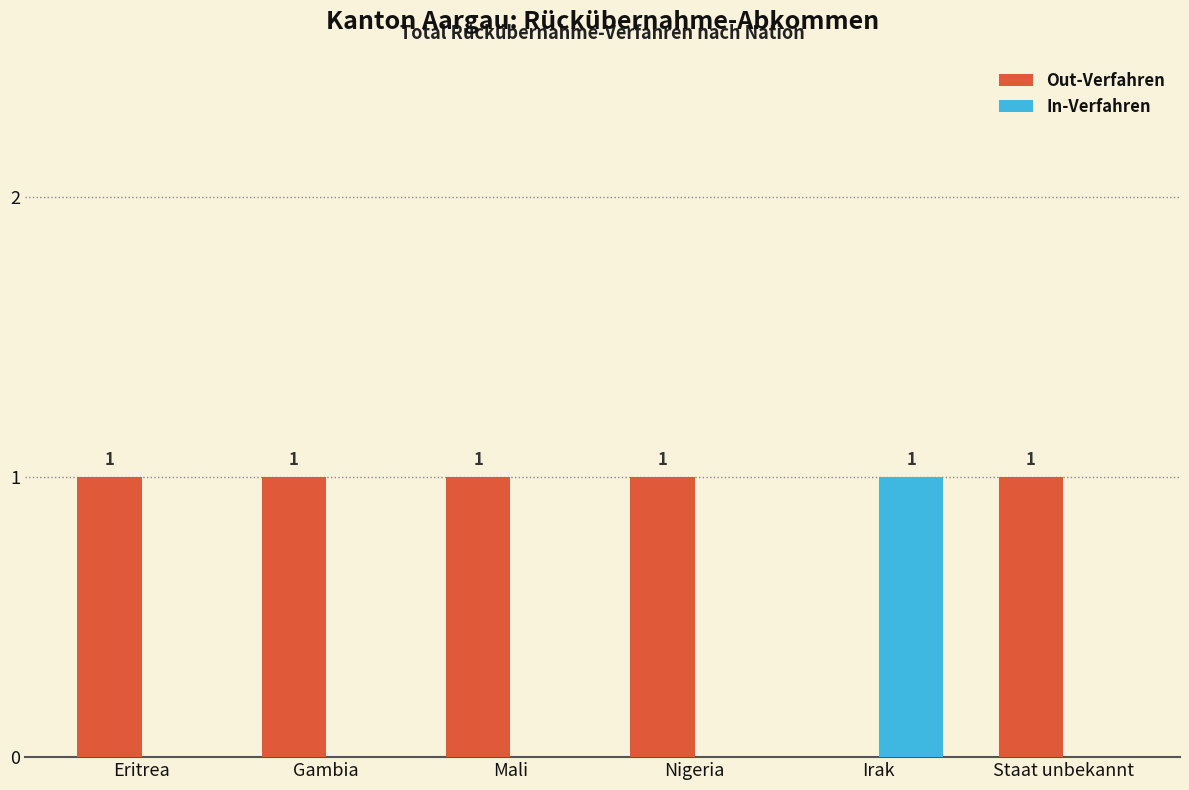

Reading left to right, list all the values displayed in this chart.

Out-Verfahren: Eritrea=1	Gambia=1	Mali=1	Nigeria=1	Irak=0	Staat unbekannt=1
In-Verfahren: Eritrea=0	Gambia=0	Mali=0	Nigeria=0	Irak=1	Staat unbekannt=0